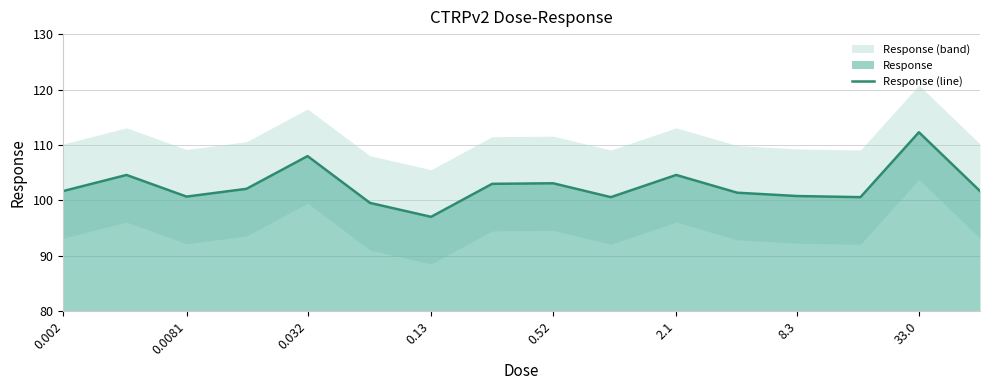

Reading left to right, what are all the values shown in this chart?

101.7	104.6	100.7	102.1	108.0	99.6	97.0	103.0	103.1	100.6	104.6	101.4	100.8	100.6	112.3	101.7